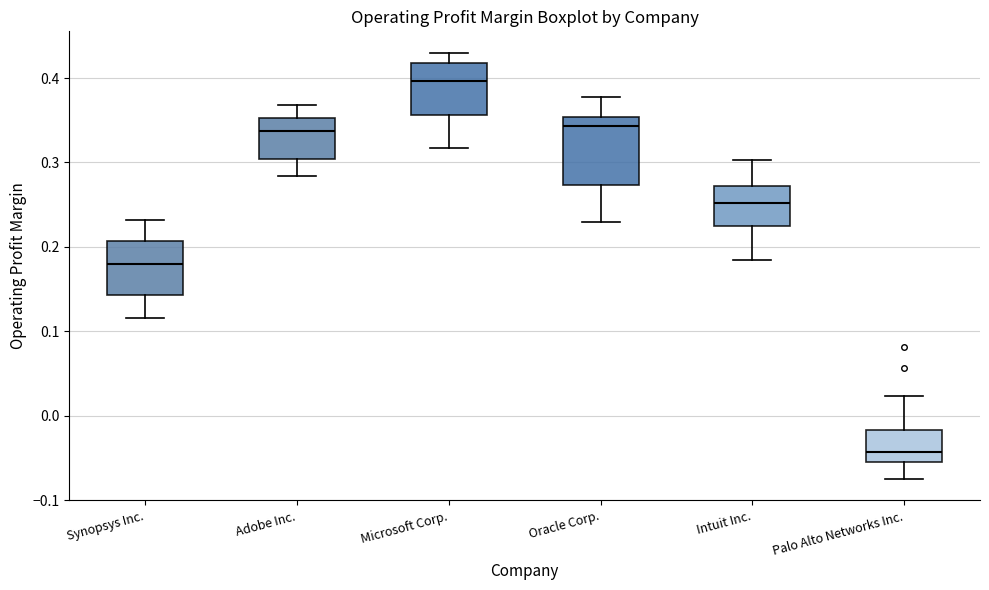

Where is the upper edge of the box for Intuit Inc. on the y-axis? The values are not printed on the chart, so give them approximately, as read against the axis.

0.27